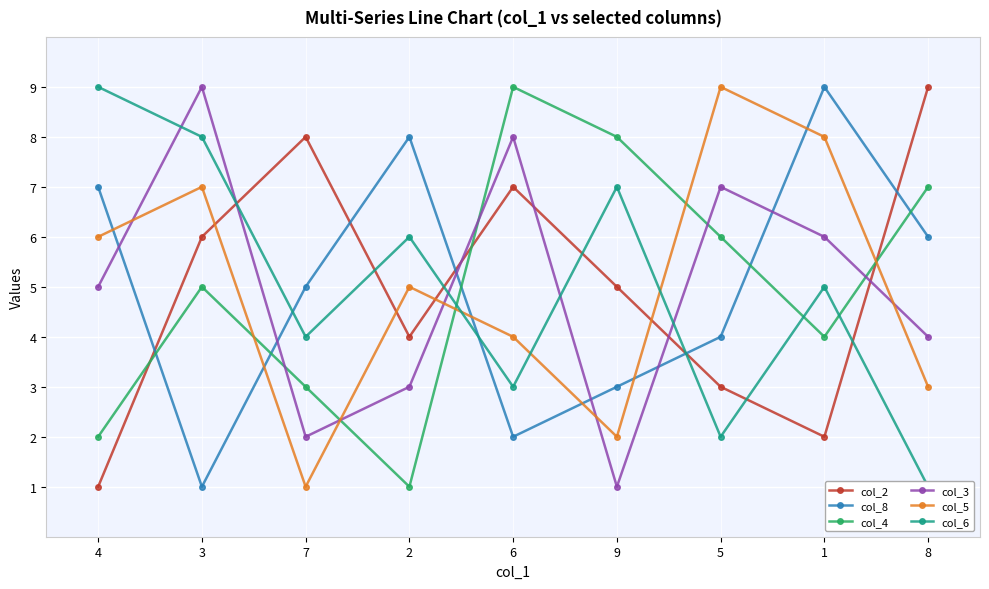

What is the label of the 6th point from the right?

2